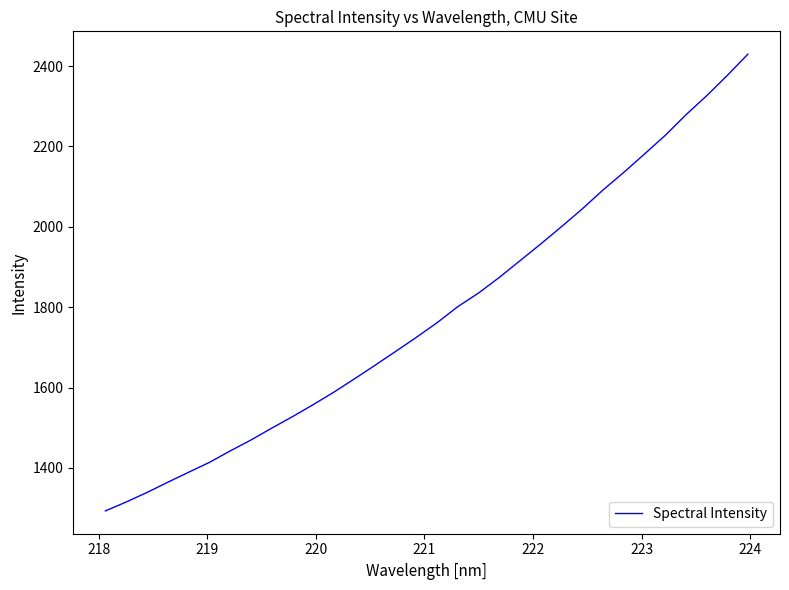

Reading right to left, transcribe all the data shown in this chart.

2429.7	2376.6	2325.8	2278.5	2227.3	2181.0	2135.3	2091.6	2044.6	2000.5	1957.6	1916.0	1874.3	1835.5	1801.7	1761.7	1725.3	1690.3	1655.6	1621.5	1588.2	1557.1	1527.2	1498.6	1469.2	1442.0	1413.6	1389.1	1364.3	1339.0	1315.3	1293.2